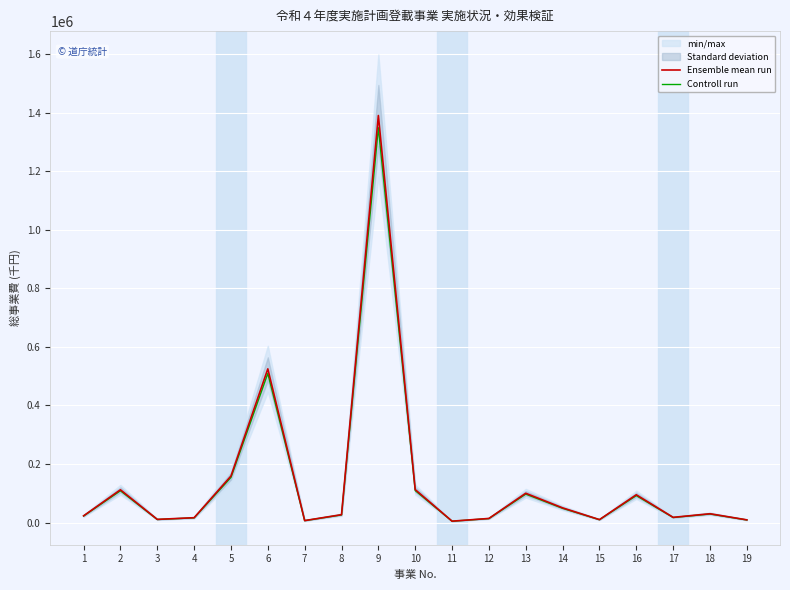

Which category has the highest value across all series?

9